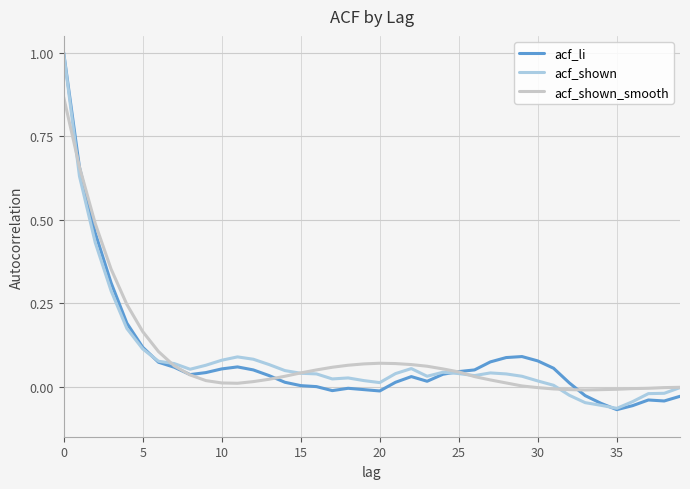

Which series has the largest range (max minus min)?

acf_li